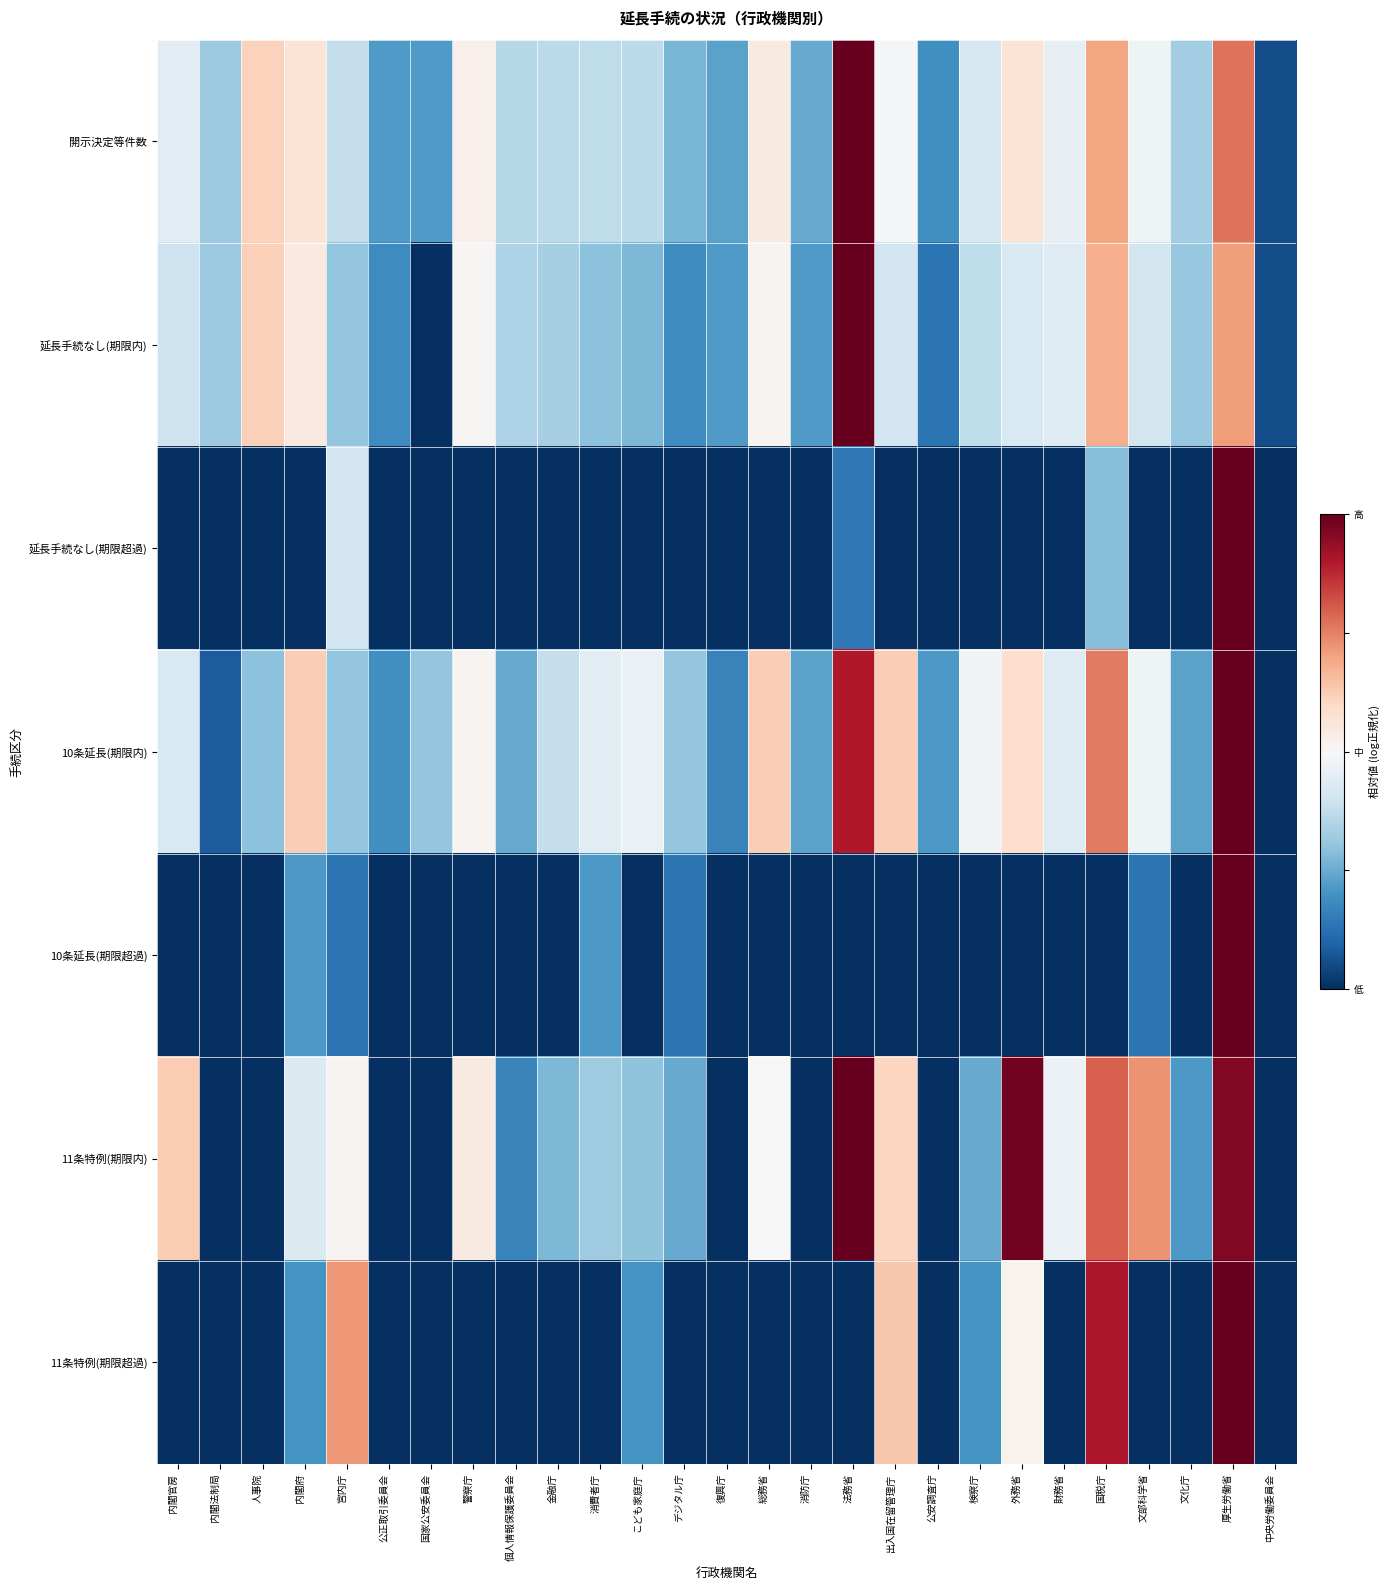

Reading left to right, list all the values displayed in this chart.

開示決定等件数: 内閣官房=-0.1	内閣法制局=-0.4	人事院=0.2	内閣府=0.1	宮内庁=-0.2	公正取引委員会=-0.6	国家公安委員会=-0.6	警察庁=0.0	個人情報保護委員会=-0.3	金融庁=-0.3	消費者庁=-0.3	こども家庭庁=-0.3	デジタル庁=-0.5	復興庁=-0.5	総務省=0.1	消防庁=-0.5	法務省=1.0	出入国在留管理庁=-0.0	公安調査庁=-0.6	検察庁=-0.2	外務省=0.1	財務省=-0.1	国税庁=0.4	文部科学省=-0.0	文化庁=-0.3	厚生労働省=0.5	中央労働委員会=-0.9
延長手続なし(期限内): 内閣官房=-0.2	内閣法制局=-0.4	人事院=0.2	内閣府=0.1	宮内庁=-0.4	公正取引委員会=-0.6	国家公安委員会=-1.0	警察庁=0.0	個人情報保護委員会=-0.3	金融庁=-0.3	消費者庁=-0.4	こども家庭庁=-0.4	デジタル庁=-0.6	復興庁=-0.6	総務省=0.0	消防庁=-0.6	法務省=1.0	出入国在留管理庁=-0.2	公安調査庁=-0.7	検察庁=-0.3	外務省=-0.2	財務省=-0.1	国税庁=0.4	文部科学省=-0.2	文化庁=-0.4	厚生労働省=0.4	中央労働委員会=-0.9
延長手続なし(期限超過): 内閣官房=-1.0	内閣法制局=-1.0	人事院=-1.0	内閣府=-1.0	宮内庁=-0.2	公正取引委員会=-1.0	国家公安委員会=-1.0	警察庁=-1.0	個人情報保護委員会=-1.0	金融庁=-1.0	消費者庁=-1.0	こども家庭庁=-1.0	デジタル庁=-1.0	復興庁=-1.0	総務省=-1.0	消防庁=-1.0	法務省=-0.7	出入国在留管理庁=-1.0	公安調査庁=-1.0	検察庁=-1.0	外務省=-1.0	財務省=-1.0	国税庁=-0.4	文部科学省=-1.0	文化庁=-1.0	厚生労働省=1.0	中央労働委員会=-1.0
10条延長(期限内): 内閣官房=-0.2	内閣法制局=-0.8	人事院=-0.4	内閣府=0.2	宮内庁=-0.4	公正取引委員会=-0.6	国家公安委員会=-0.4	警察庁=0.0	個人情報保護委員会=-0.5	金融庁=-0.2	消費者庁=-0.1	こども家庭庁=-0.1	デジタル庁=-0.4	復興庁=-0.7	総務省=0.2	消防庁=-0.5	法務省=0.8	出入国在留管理庁=0.2	公安調査庁=-0.6	検察庁=-0.0	外務省=0.2	財務省=-0.1	国税庁=0.5	文部科学省=-0.0	文化庁=-0.5	厚生労働省=1.0	中央労働委員会=-1.0
10条延長(期限超過): 内閣官房=-1.0	内閣法制局=-1.0	人事院=-1.0	内閣府=-0.6	宮内庁=-0.7	公正取引委員会=-1.0	国家公安委員会=-1.0	警察庁=-1.0	個人情報保護委員会=-1.0	金融庁=-1.0	消費者庁=-0.6	こども家庭庁=-1.0	デジタル庁=-0.7	復興庁=-1.0	総務省=-1.0	消防庁=-1.0	法務省=-1.0	出入国在留管理庁=-1.0	公安調査庁=-1.0	検察庁=-1.0	外務省=-1.0	財務省=-1.0	国税庁=-1.0	文部科学省=-0.7	文化庁=-1.0	厚生労働省=1.0	中央労働委員会=-1.0
11条特例(期限内): 内閣官房=0.3	内閣法制局=-1.0	人事院=-1.0	内閣府=-0.1	宮内庁=0.0	公正取引委員会=-1.0	国家公安委員会=-1.0	警察庁=0.1	個人情報保護委員会=-0.7	金融庁=-0.4	消費者庁=-0.4	こども家庭庁=-0.4	デジタル庁=-0.5	復興庁=-1.0	総務省=-0.0	消防庁=-1.0	法務省=1.0	出入国在留管理庁=0.2	公安調査庁=-1.0	検察庁=-0.5	外務省=1.0	財務省=-0.1	国税庁=0.6	文部科学省=0.4	文化庁=-0.6	厚生労働省=0.9	中央労働委員会=-1.0
11条特例(期限超過): 内閣官房=-1.0	内閣法制局=-1.0	人事院=-1.0	内閣府=-0.6	宮内庁=0.4	公正取引委員会=-1.0	国家公安委員会=-1.0	警察庁=-1.0	個人情報保護委員会=-1.0	金融庁=-1.0	消費者庁=-1.0	こども家庭庁=-0.6	デジタル庁=-1.0	復興庁=-1.0	総務省=-1.0	消防庁=-1.0	法務省=-1.0	出入国在留管理庁=0.3	公安調査庁=-1.0	検察庁=-0.6	外務省=0.0	財務省=-1.0	国税庁=0.8	文部科学省=-1.0	文化庁=-1.0	厚生労働省=1.0	中央労働委員会=-1.0